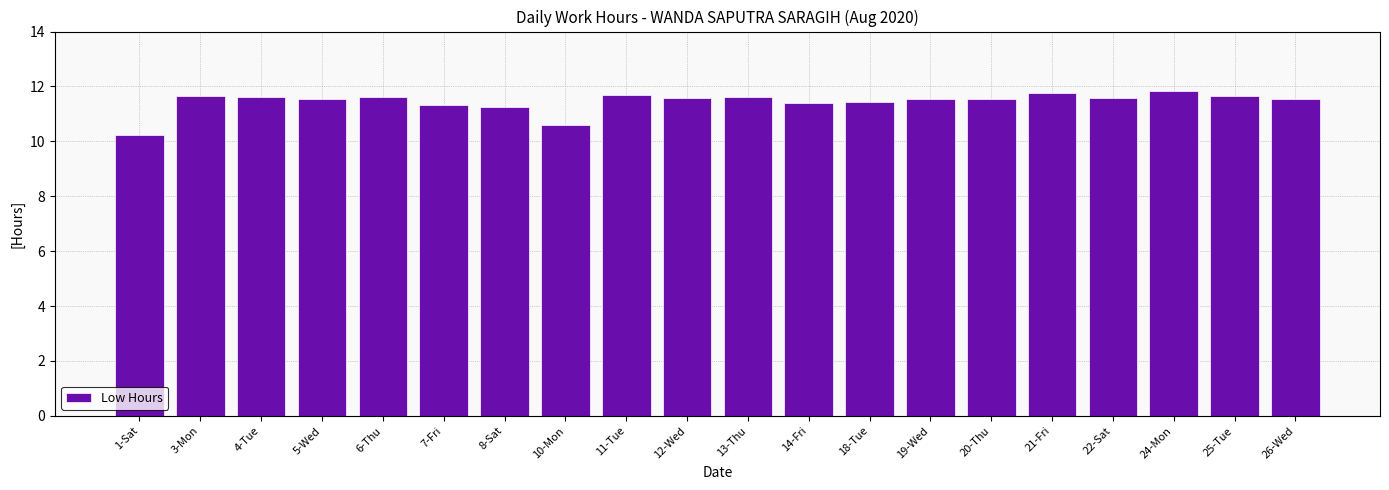

The value at 26-Wed is 19.7. True or false?

False